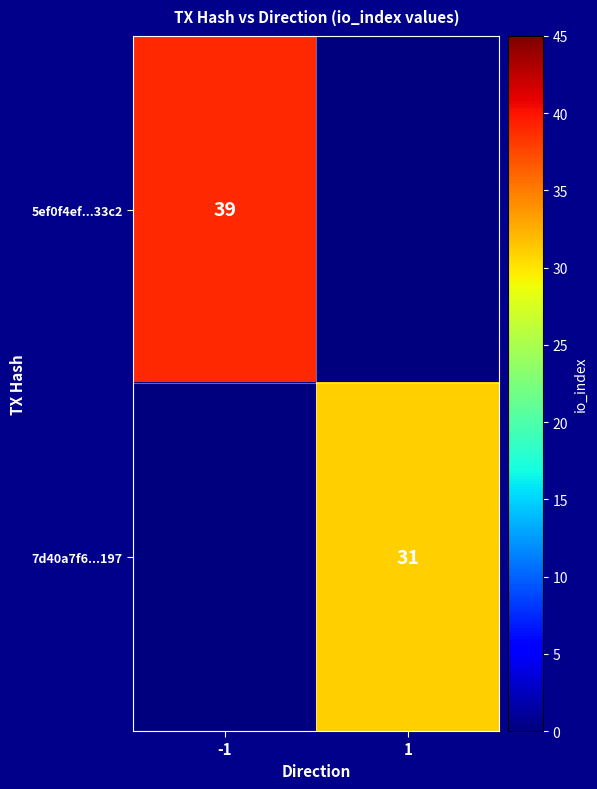

True or false: 5ef0f4ef...33c2 has a value of 39 at -1.

True